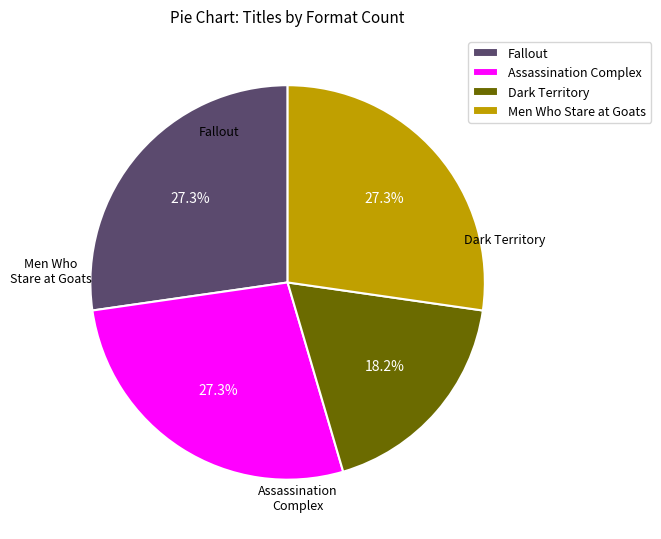

What is the total percentage of Fallout and Dark Territory?

45.5%